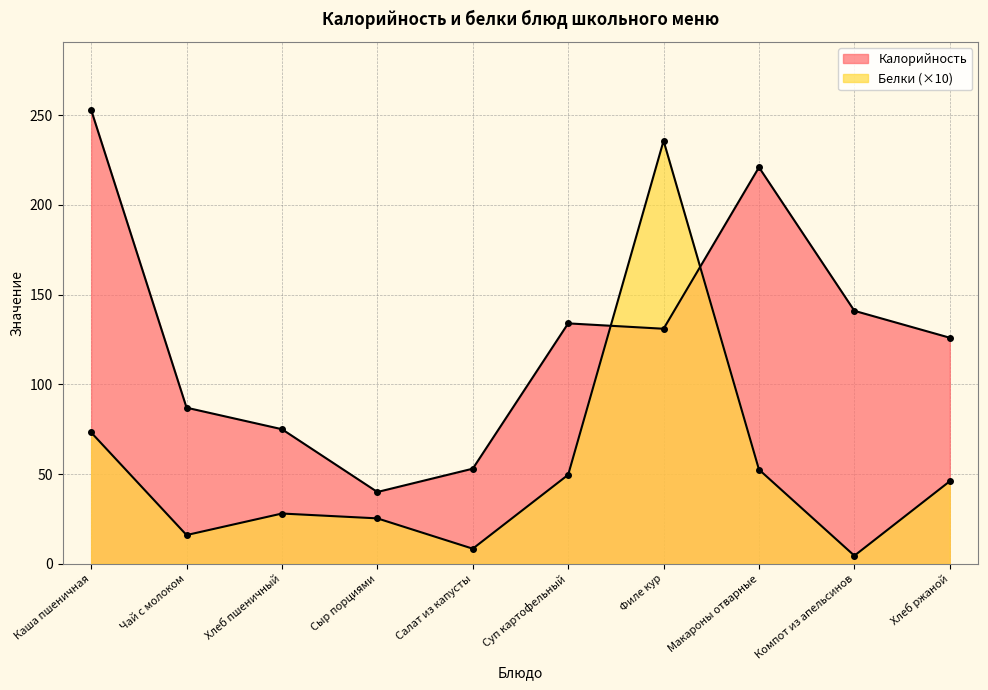

Rank the series by their maximum value, from highest to lowest.

Калорийность, Белки